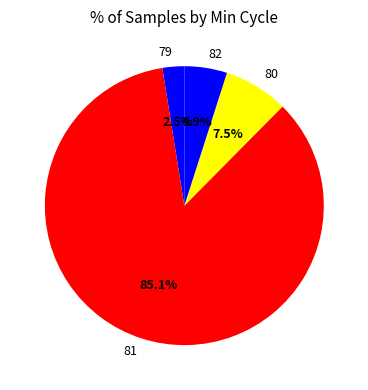

Which slice is the smallest?

79